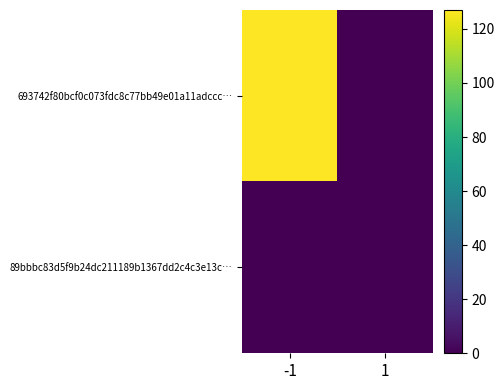

Rank the series by their maximum value, from lowest to highest.

89bbbc83d5f9b24dc211189b1367dd2c4c3e13c…, 693742f80bcf0c073fdc8c77bb49e01a11adccc…